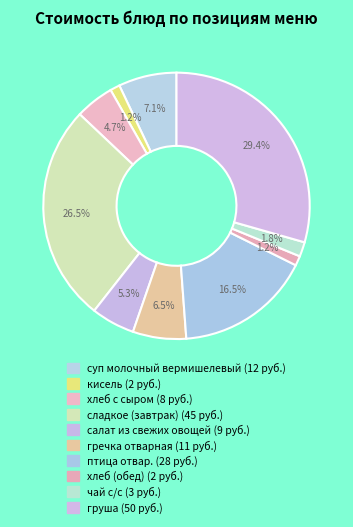

Between салат из свежих овощей and кисель, which is larger?

салат из свежих овощей